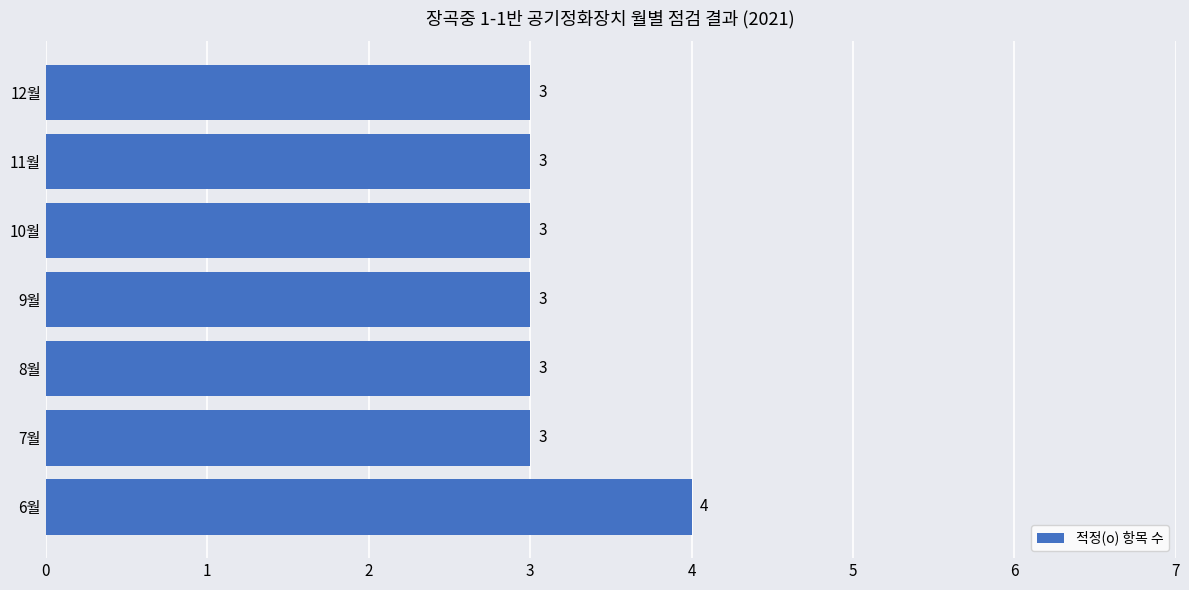

What value does the data have at 8월?

3